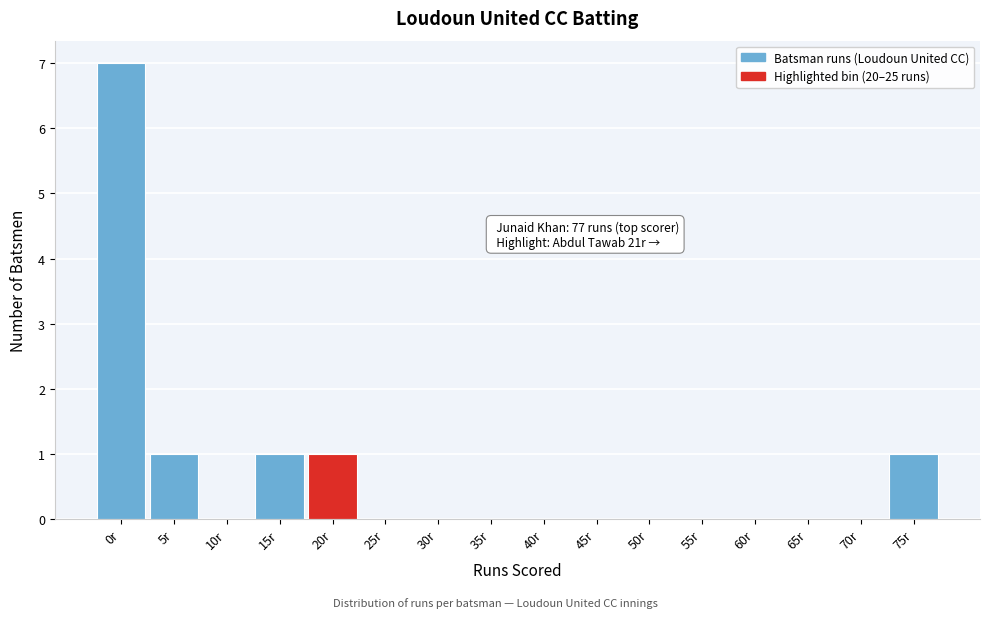

Reading right to left, list all the values displayed in this chart.

75r=1	70r=0	65r=0	60r=0	55r=0	50r=0	45r=0	40r=0	35r=0	30r=0	25r=0	20r=1	15r=1	10r=0	5r=1	0r=7